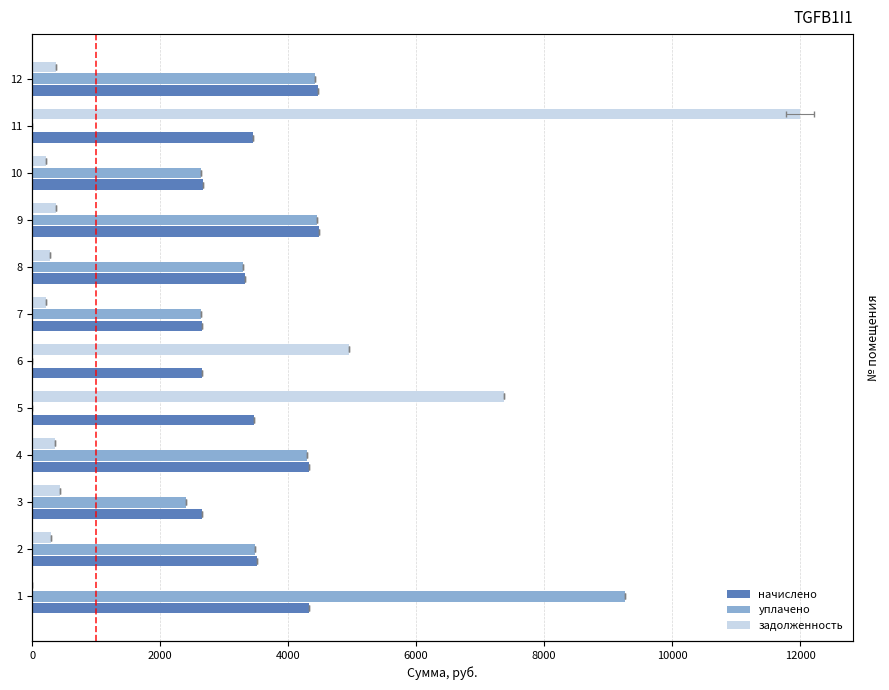

The value of уплачено at 5 is 0.0. True or false?

True